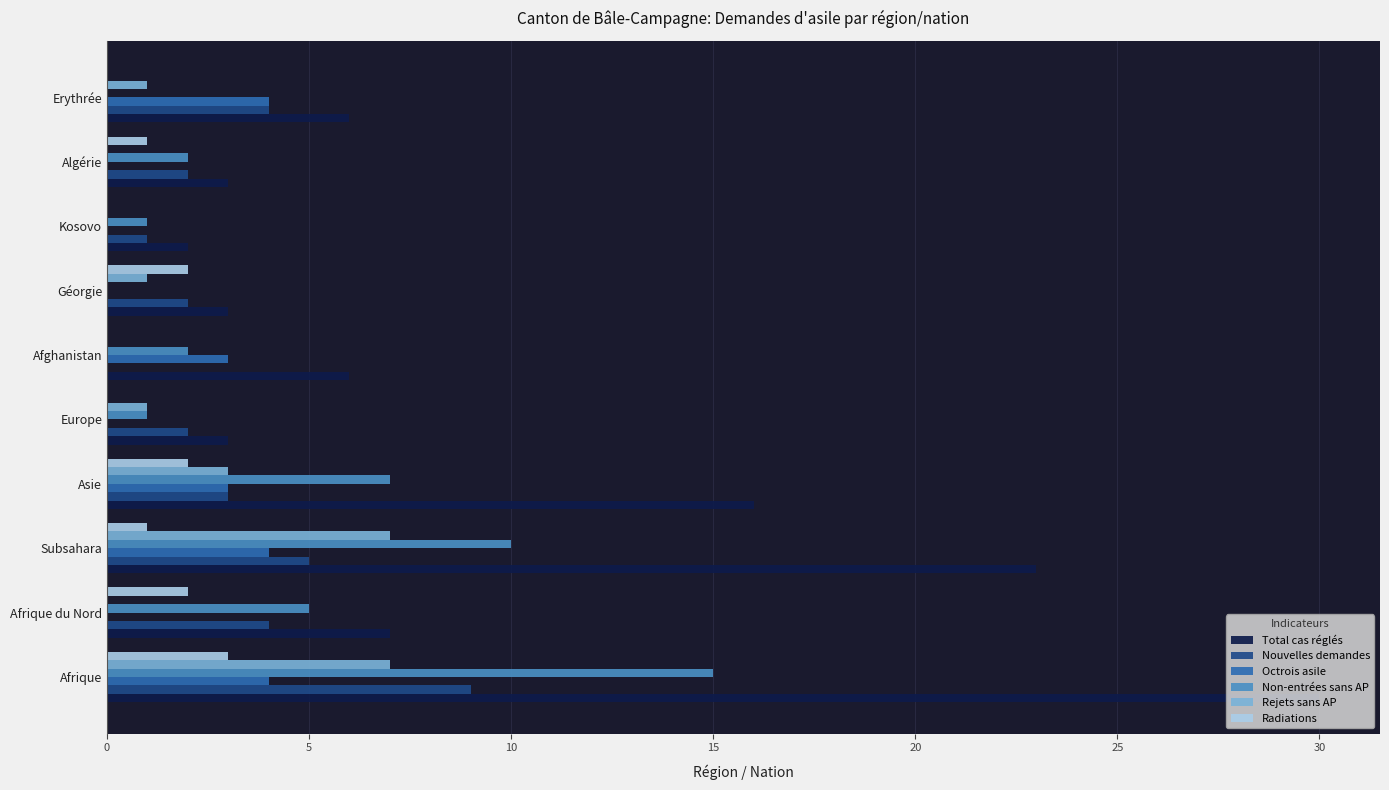

Which series has the largest total across all categories?

Total cas réglés